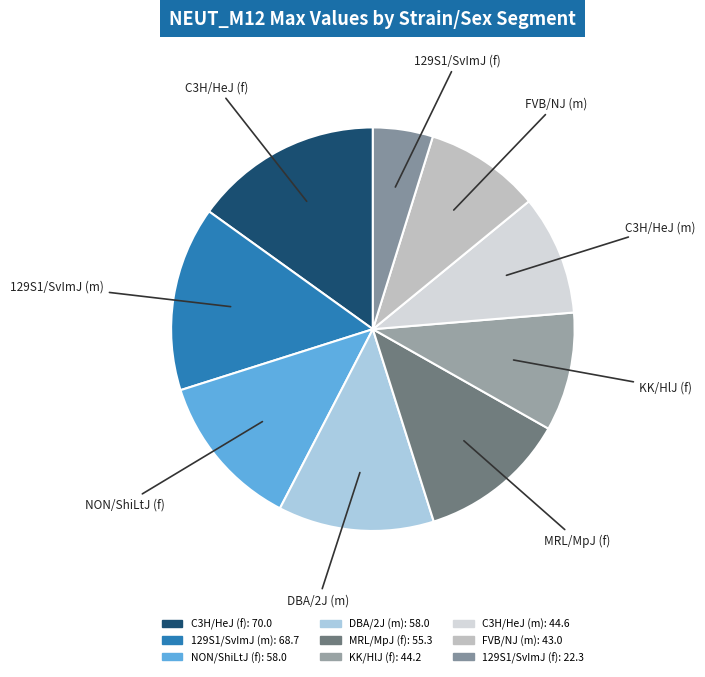

Is the sum of KK/HlJ (f) and NON/ShiLtJ (f) greater than half?

No